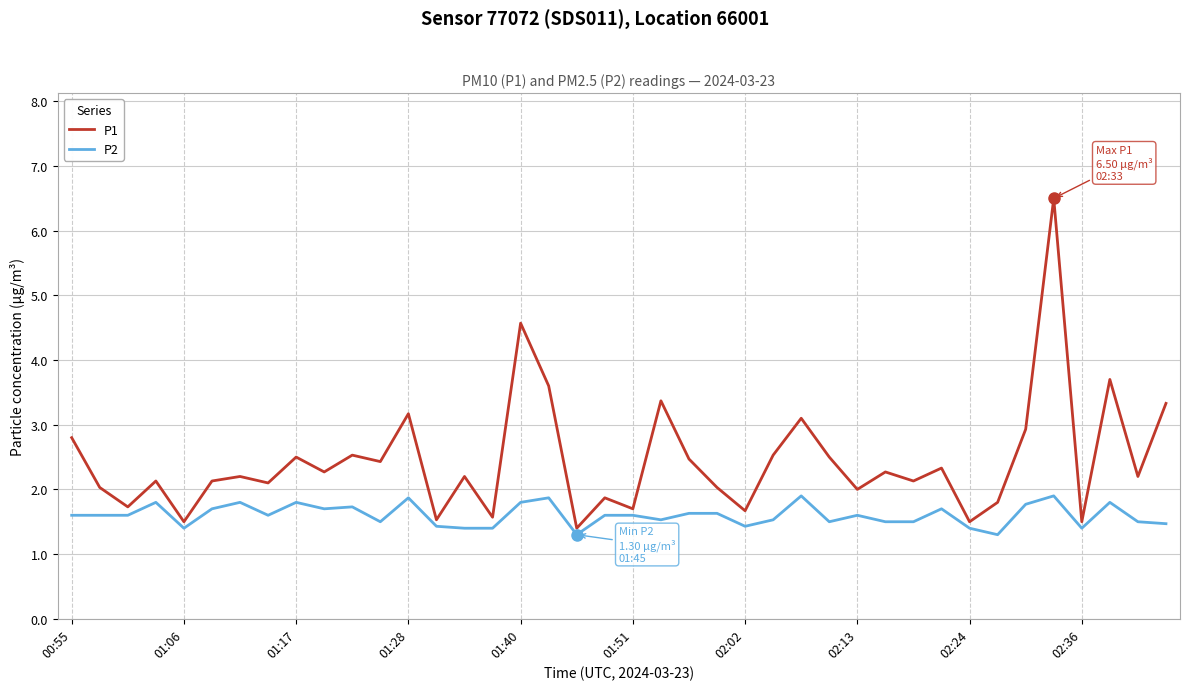

Which series has the widest spread of values?

P1